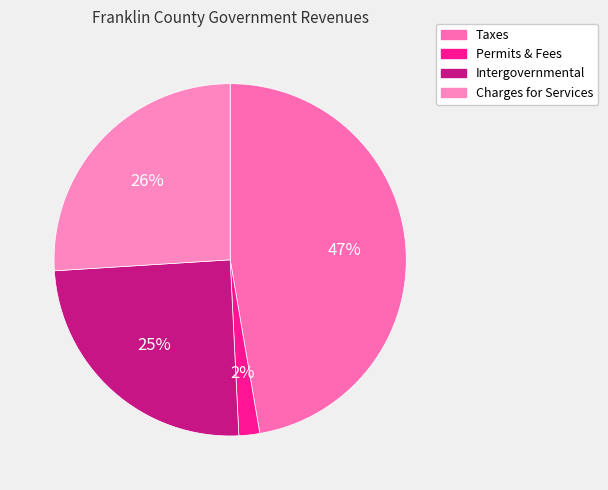

Does any single category account for the majority?

No